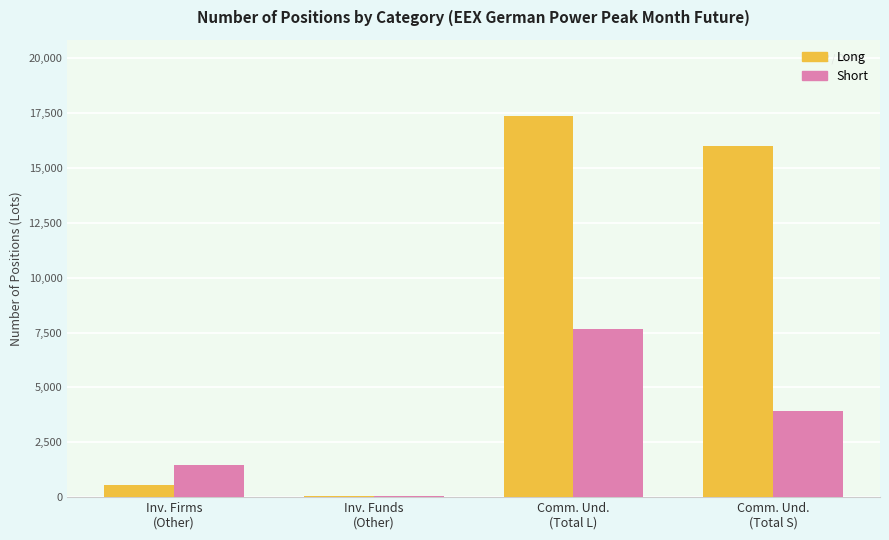

How many groups of bars are there?

4